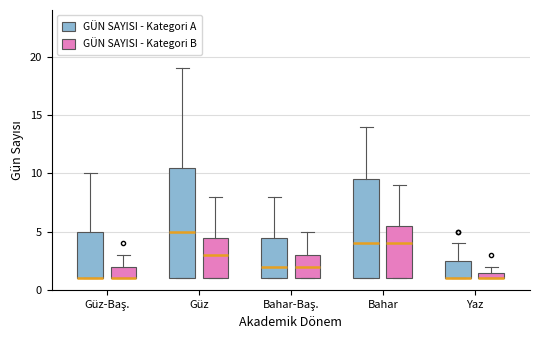

Comparing the boxes themselves (not the whiskers), which one is the tallest?

Güz (GÜN SAYISI - Kategori A)